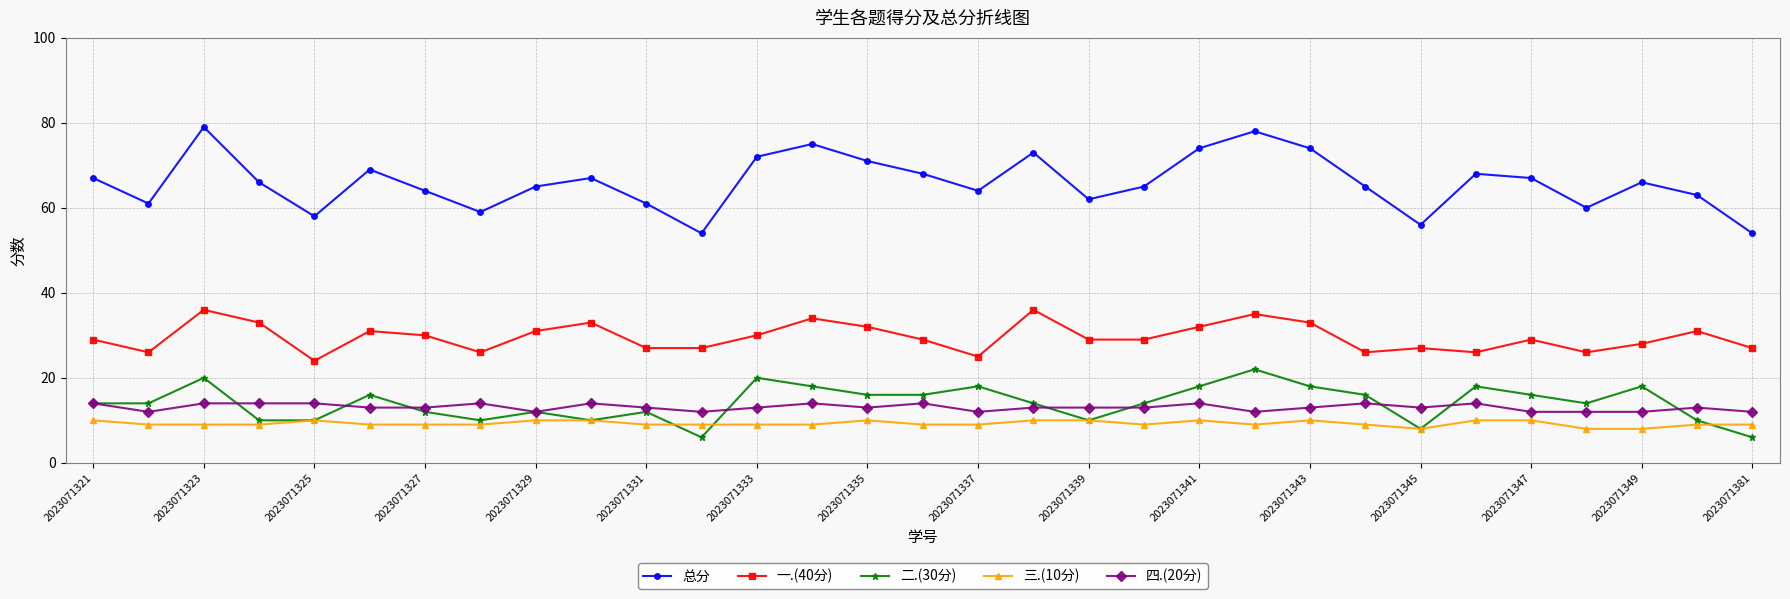

Which series has the largest total across all categories?

总分